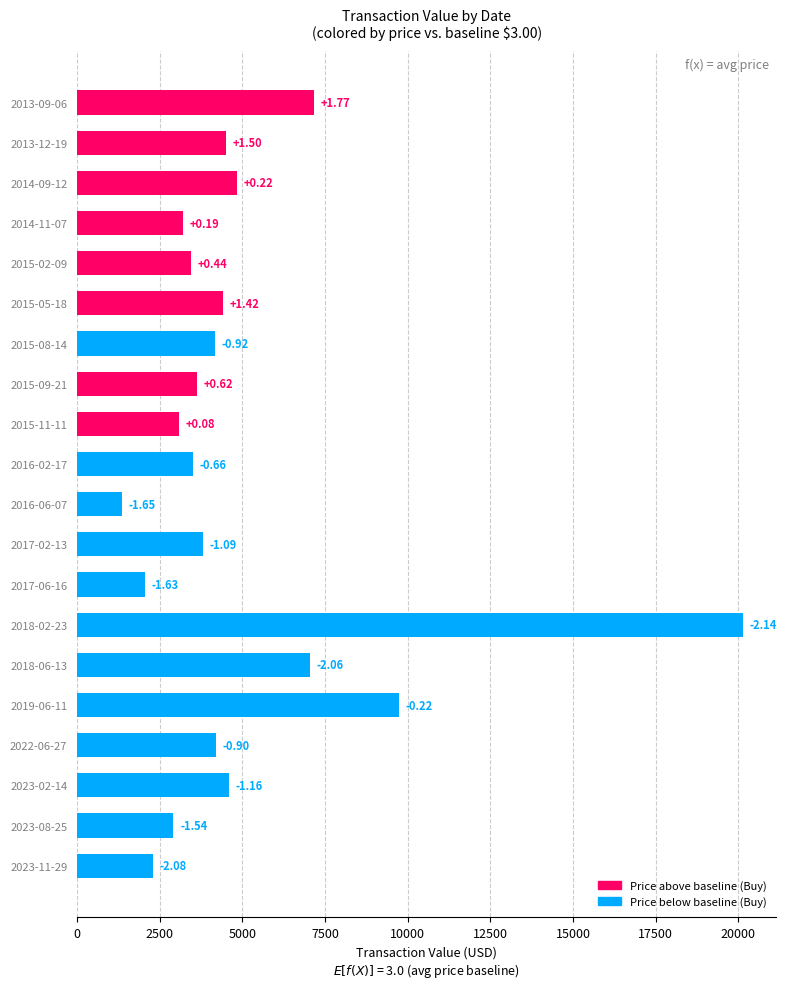

How many bars are there in total?

20